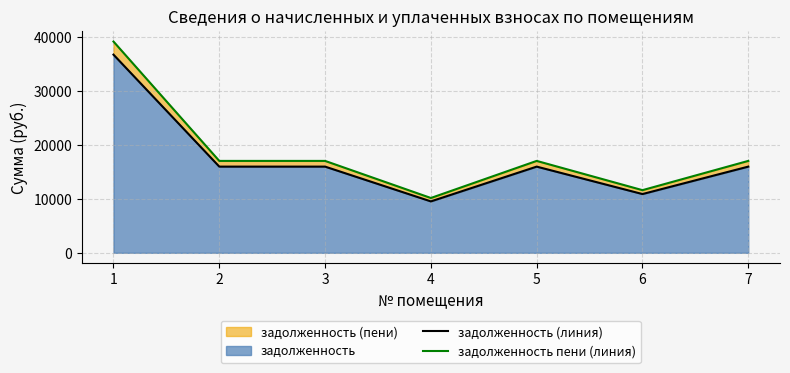

Rank the series at 6 from lowest to highest value.

задолженность (линия), задолженность пени (линия)